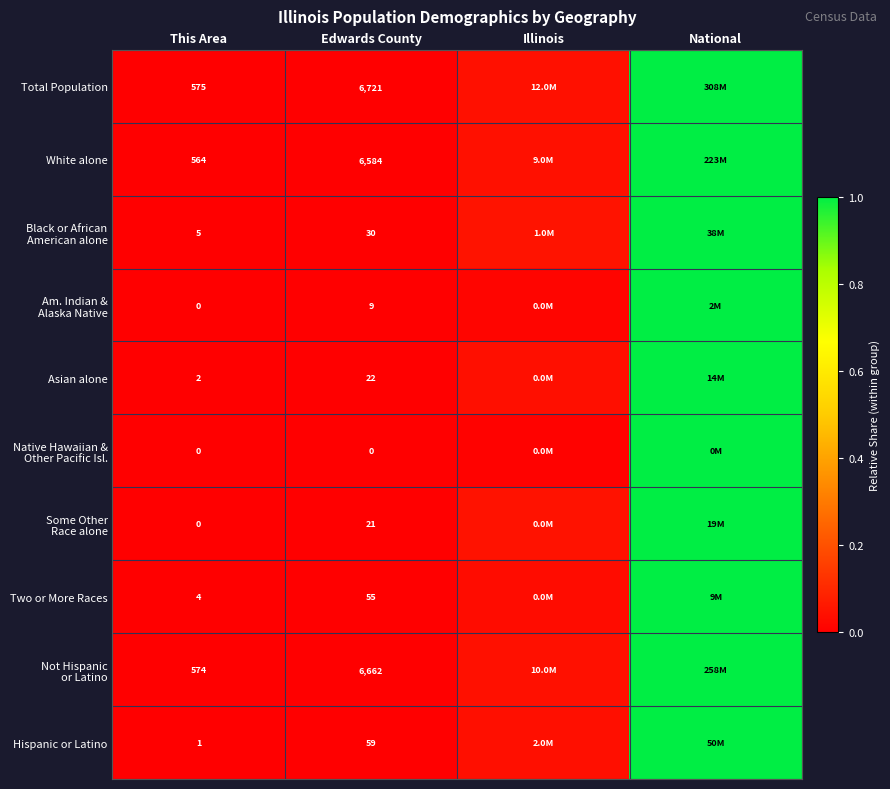

Between Illinois and Edwards County, which is larger?

Illinois